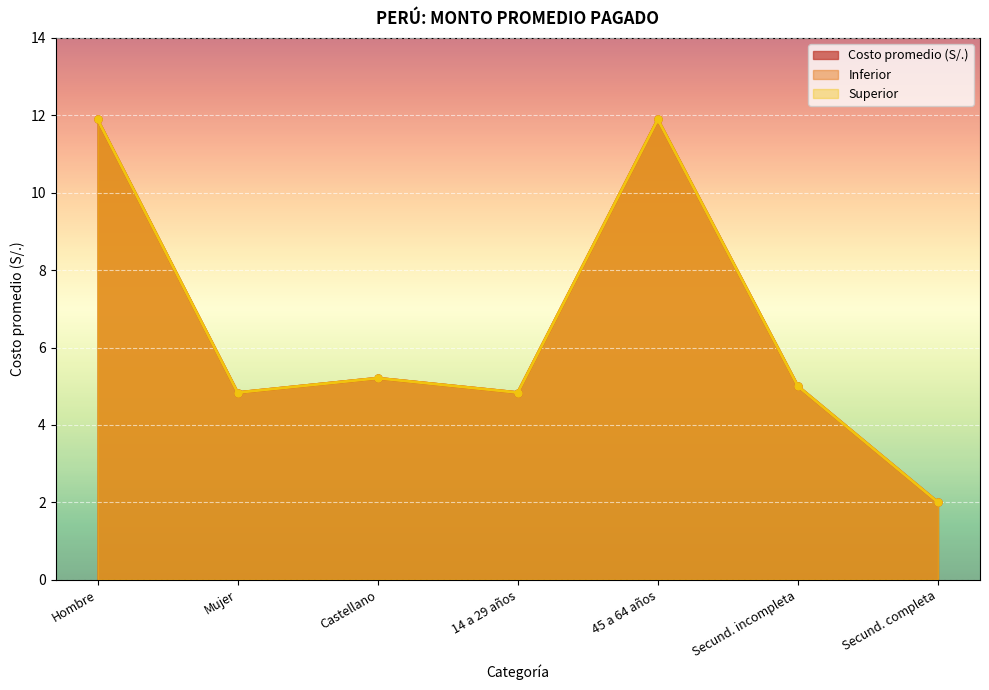

What is the difference between the second highest and minimum values in the Superior series?

9.9